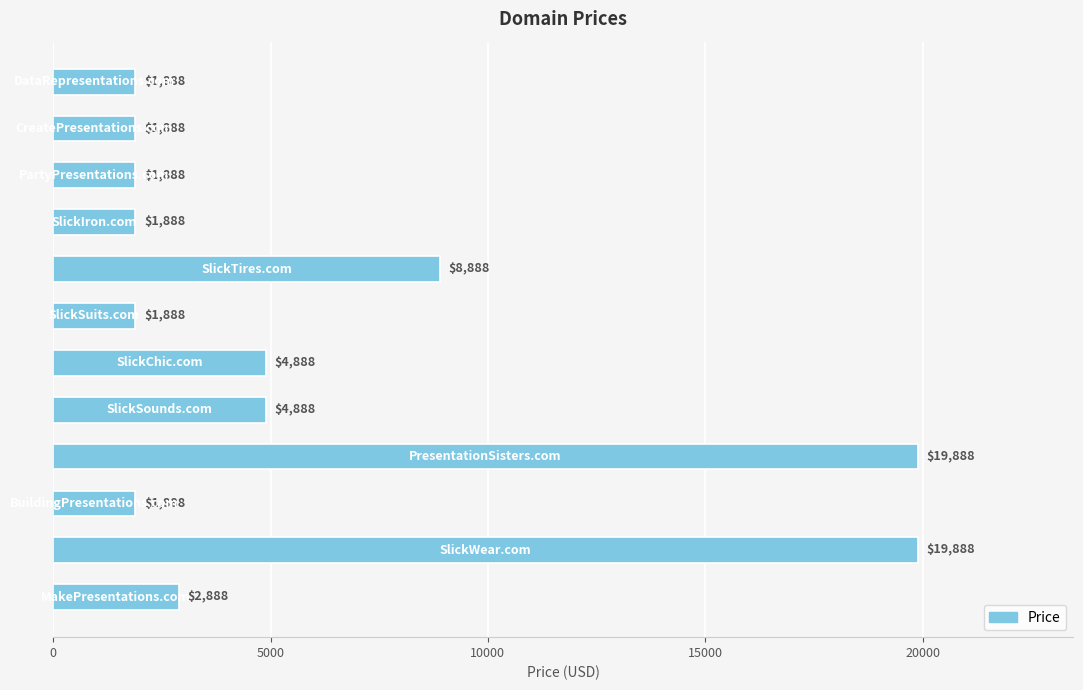

Reading top to bottom, transcribe all the data shown in this chart.

1888	1888	1888	1888	8888	1888	4888	4888	19888	1888	19888	2888